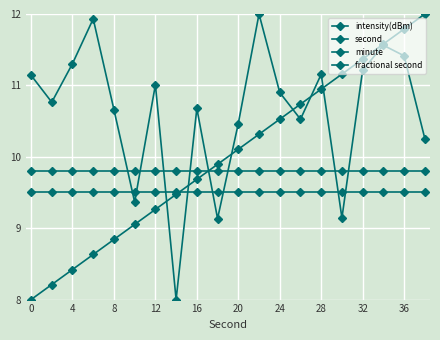

What is the minimum value shown in the chart?

8.0